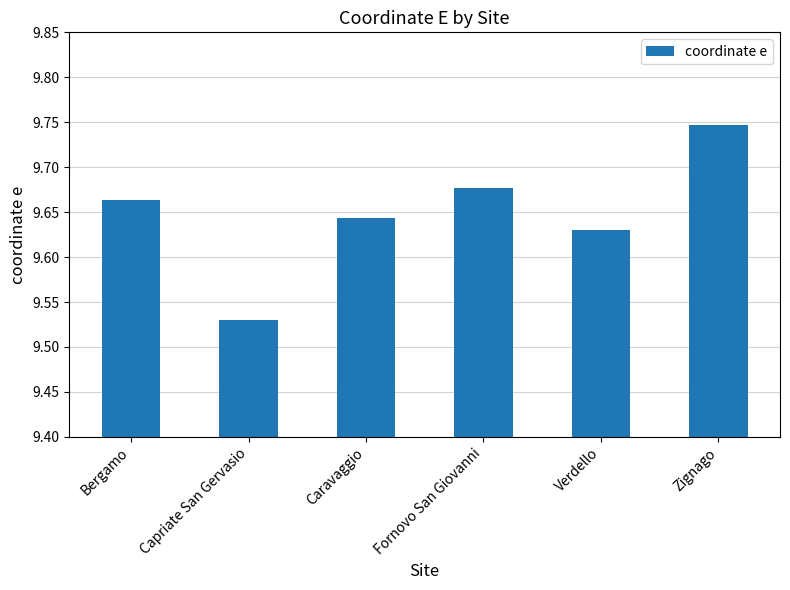

What is the ratio of the value at Verdello to the value at Bergamo?

1.0